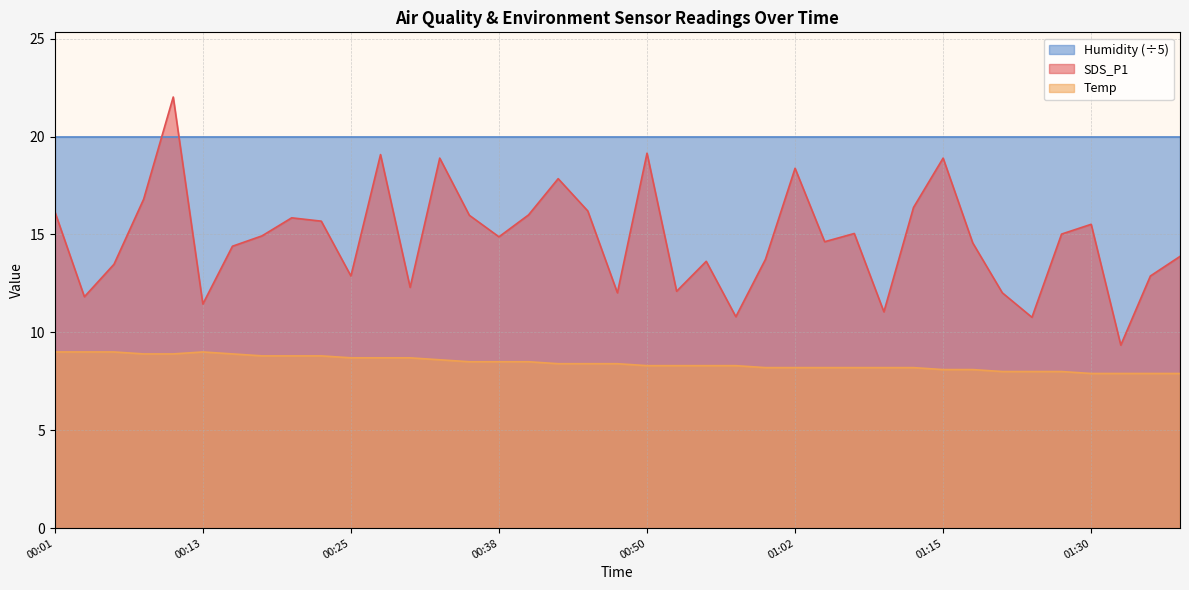

Rank the categories by SDS_P1 value from lowest to highest.

01:33, 01:23, 00:57, 01:09, 00:13, 00:03, 00:47, 01:20, 00:52, 00:30, 00:25, 01:35, 00:06, 00:55, 01:00, 01:38, 00:16, 01:17, 01:05, 00:38, 00:18, 01:28, 01:07, 01:30, 00:23, 00:21, 00:35, 00:40, 00:01, 00:45, 01:12, 00:08, 00:42, 01:02, 00:33, 01:15, 00:28, 00:50, 00:11